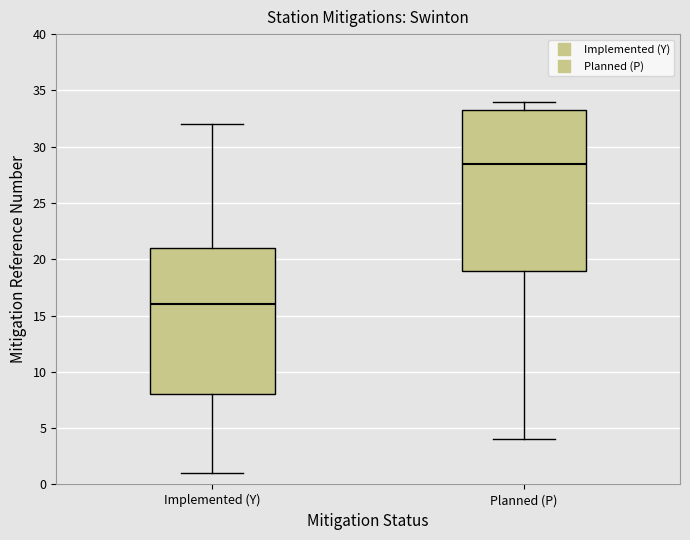

Reading left to right, read every box against the y-axis: the position of its median line, the range the box covers, and the ends of its whiskers. The values are not printed on the chart, so give them approximately, as read against the axis.

Implemented (Y): median 16.0, box 8.0 to 21.0, whiskers 1.0 to 32.0
Planned (P): median 28.5, box 19.0 to 33.5, whiskers 4.0 to 34.0